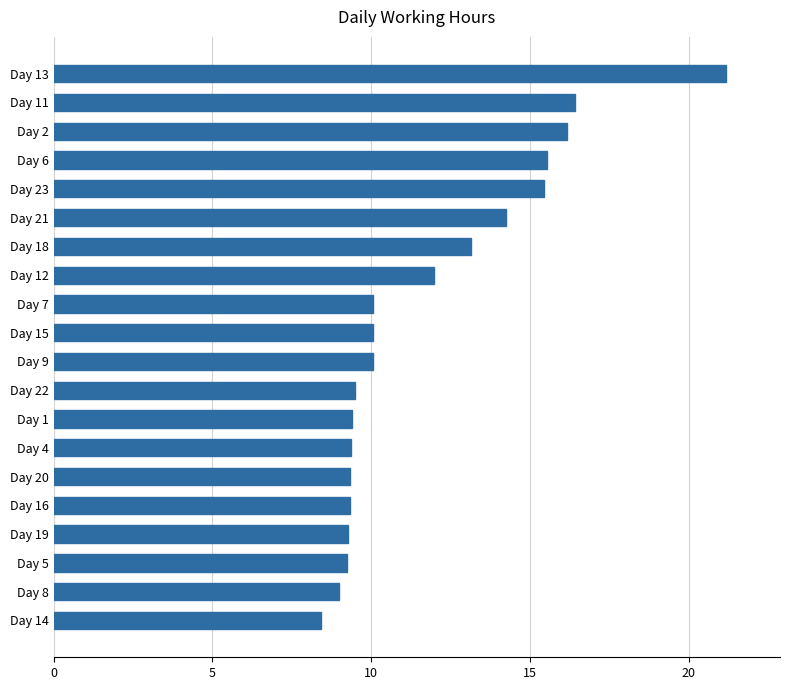

What is the difference between the maximum and minimum values?

12.8